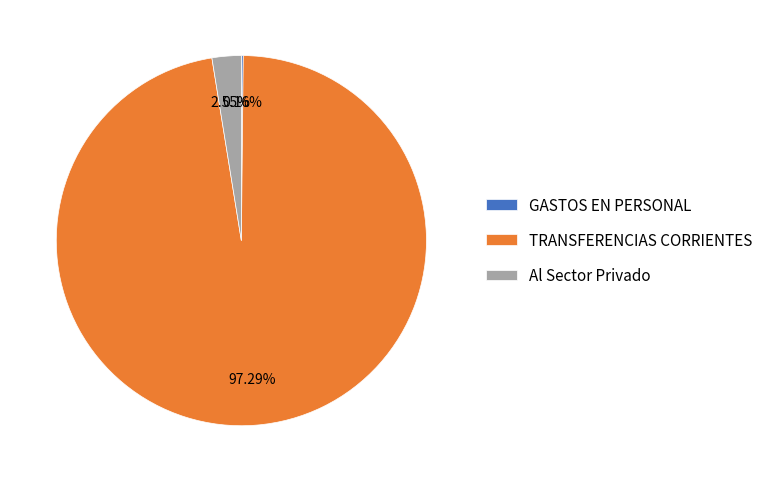

Does TRANSFERENCIAS CORRIENTES account for over 50% of the chart?

Yes